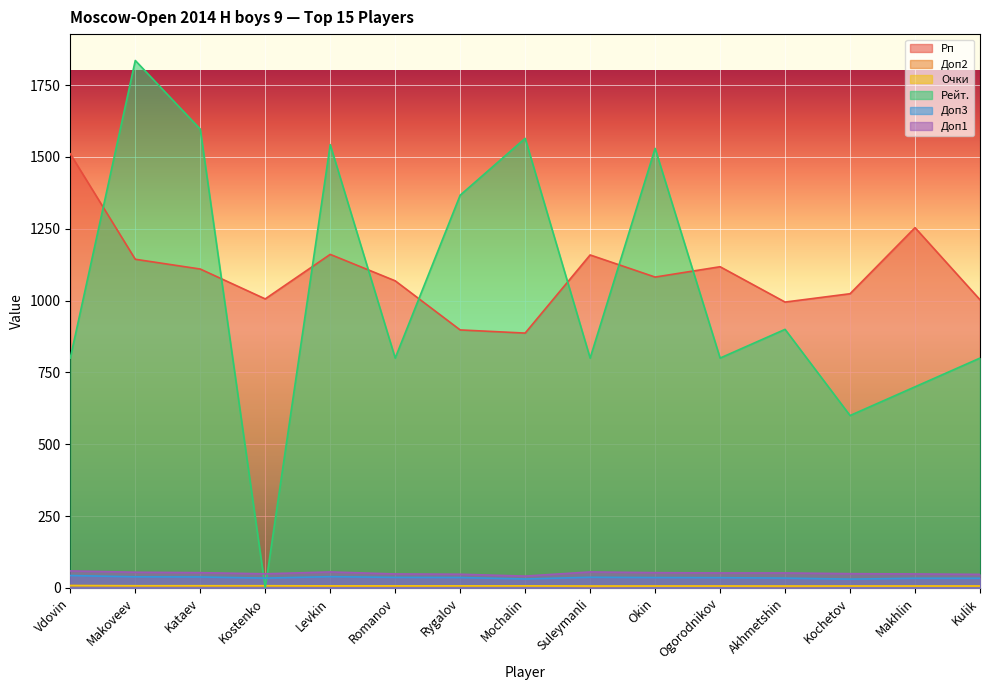

What is the average value of the Доп2 series?

6.3